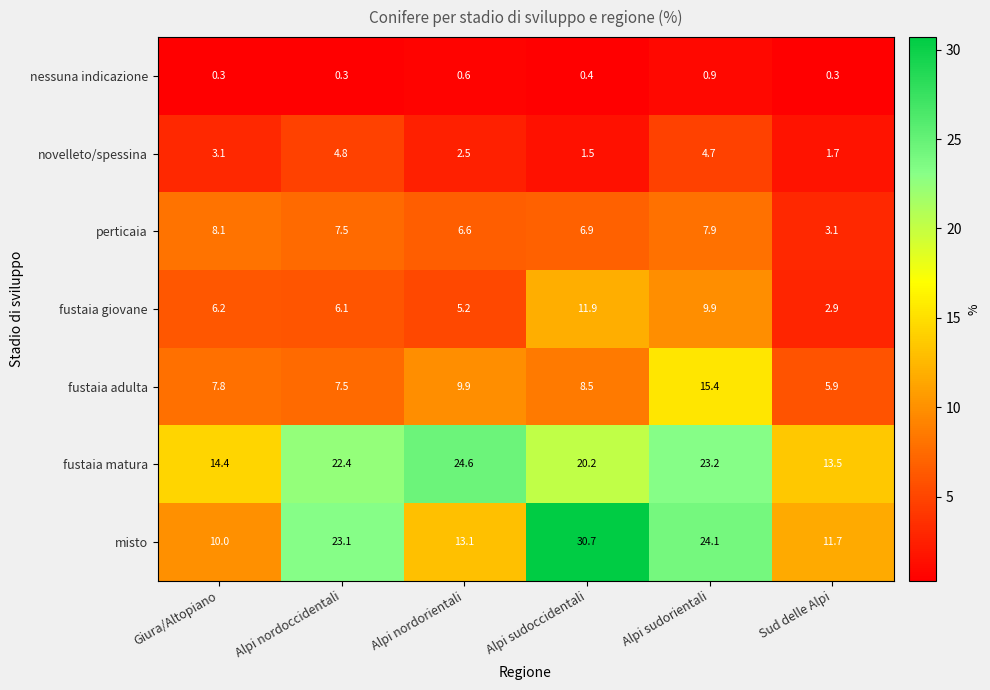

What is the spread (max minus min) of values at Alpi sudorientali?

23.2